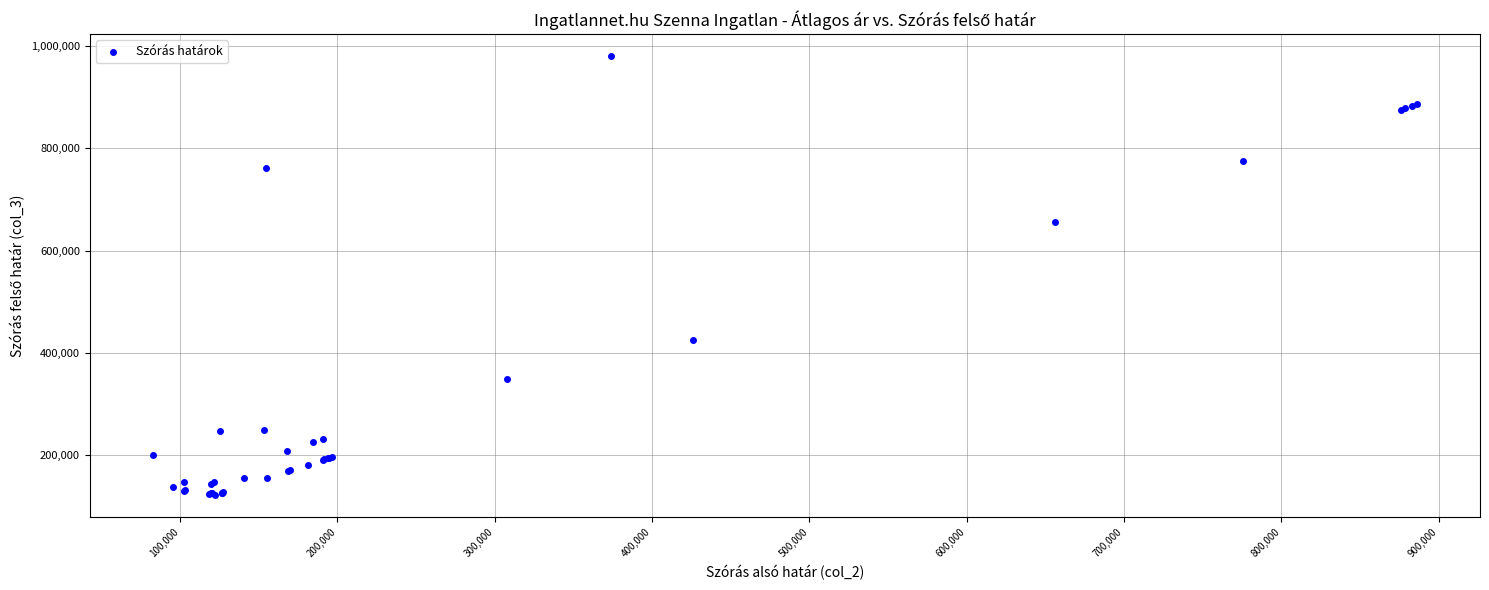

What Y value in the scatter plot is closest to 551189?

655905